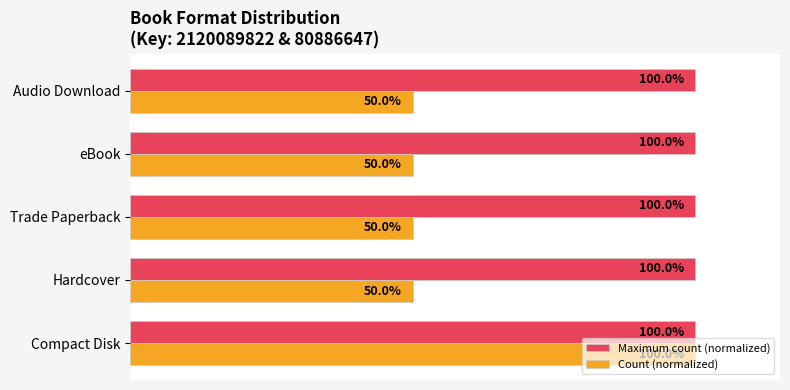

List the series in order of their overall mean, highest first.

Maximum count (normalized), Count (normalized)